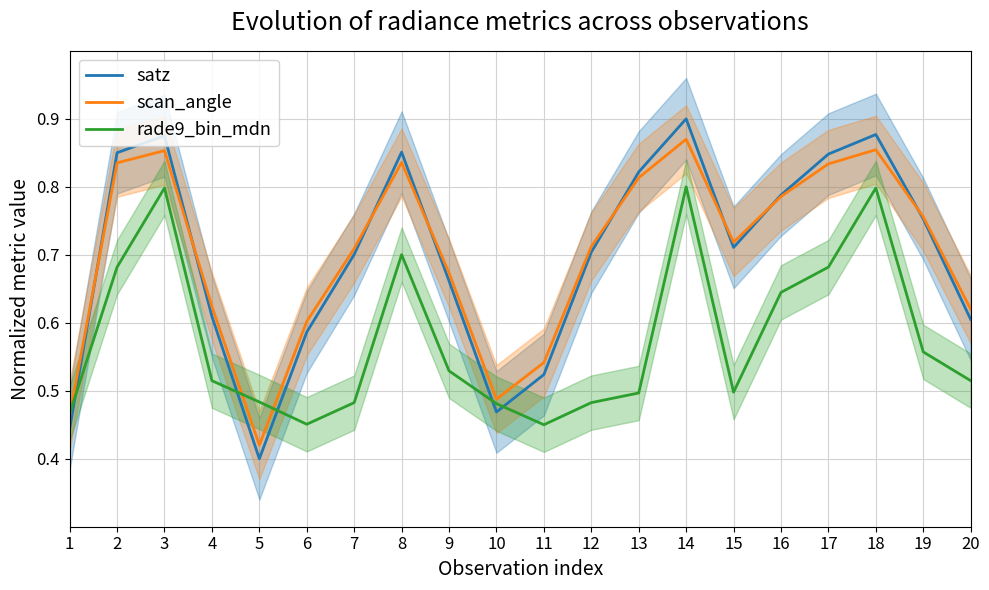

What is the difference between the scan_angle values at 11 and 18?

0.3